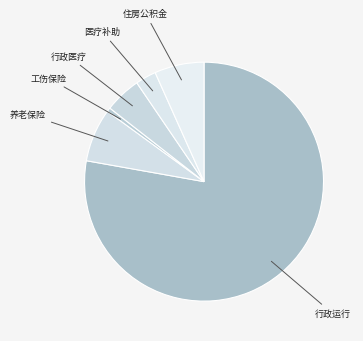

How many slices are in this pie chart?

6